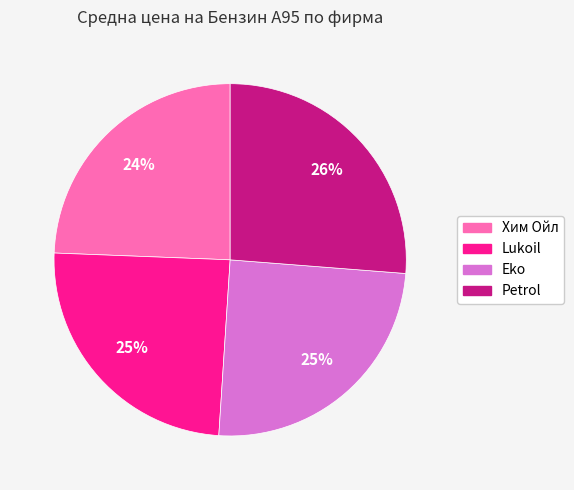

To the nearest percent, what is the difference between the largest and smallest slice percentages?

2%